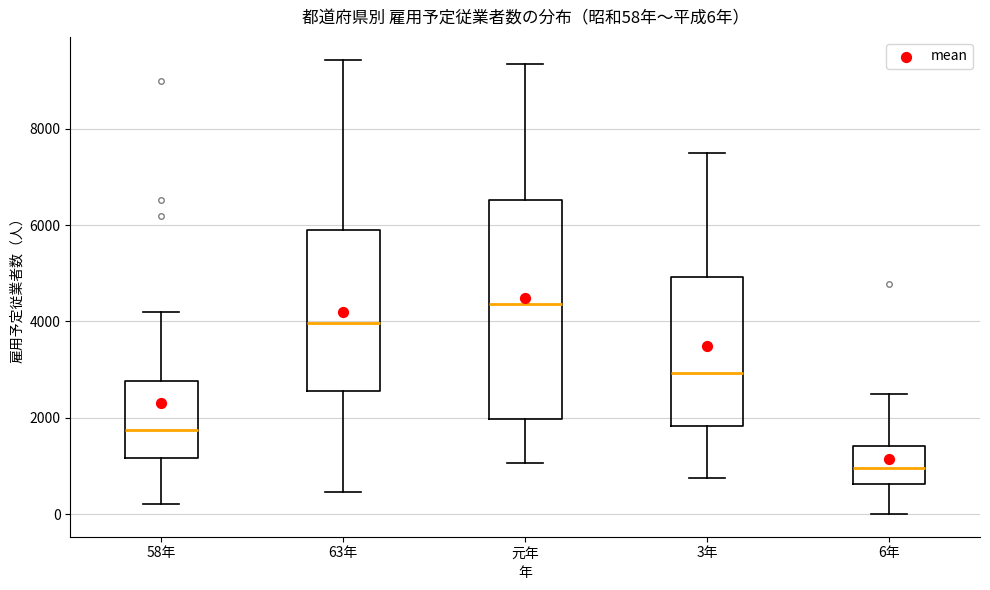

Which box's median line is the lowest?

6年